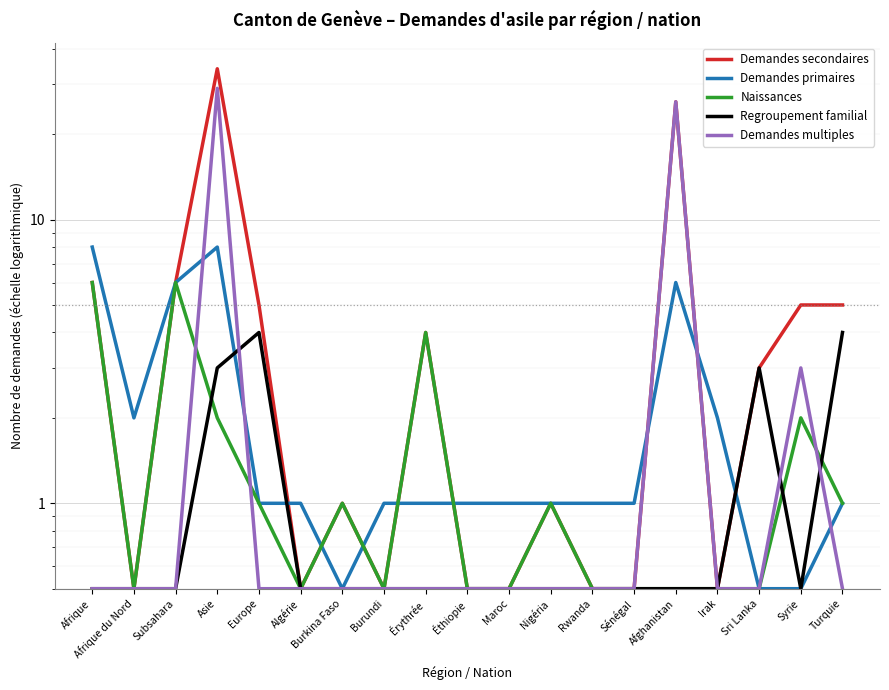

How many interior local valleys does the Regroupement familial series have?

1